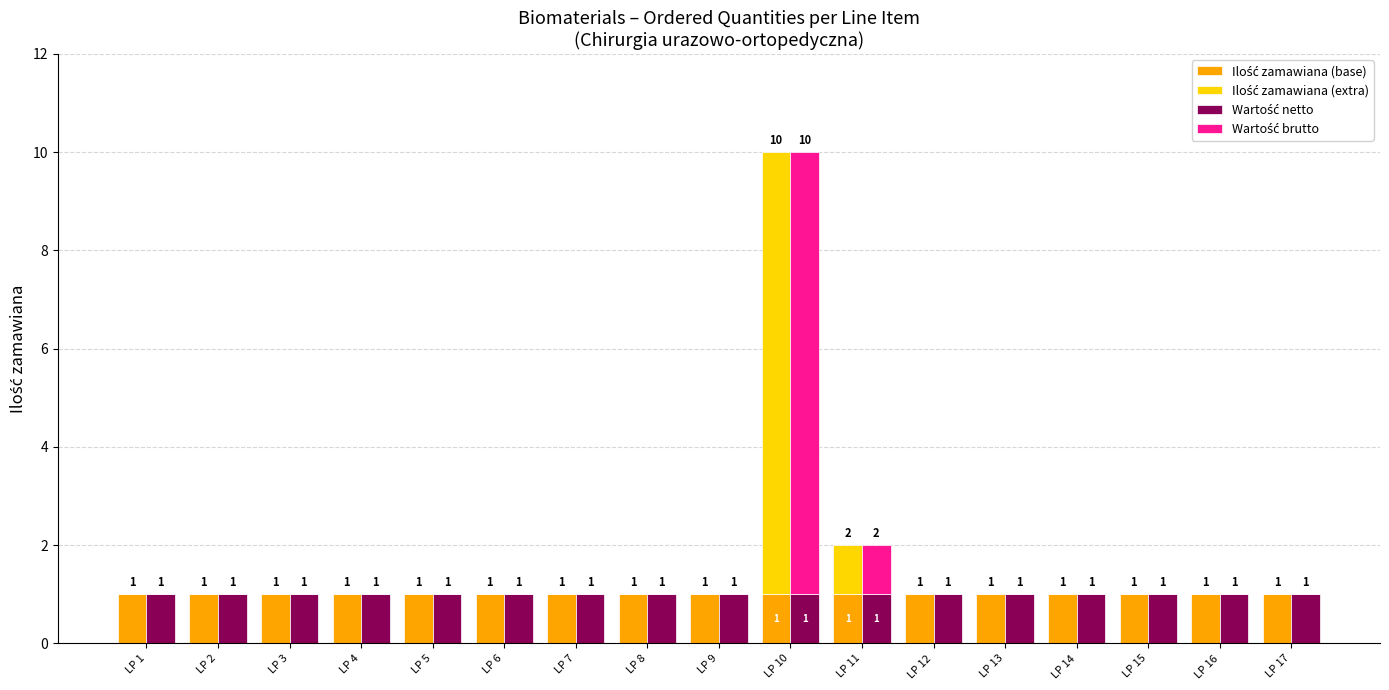

Does the chart contain any negative values?

No